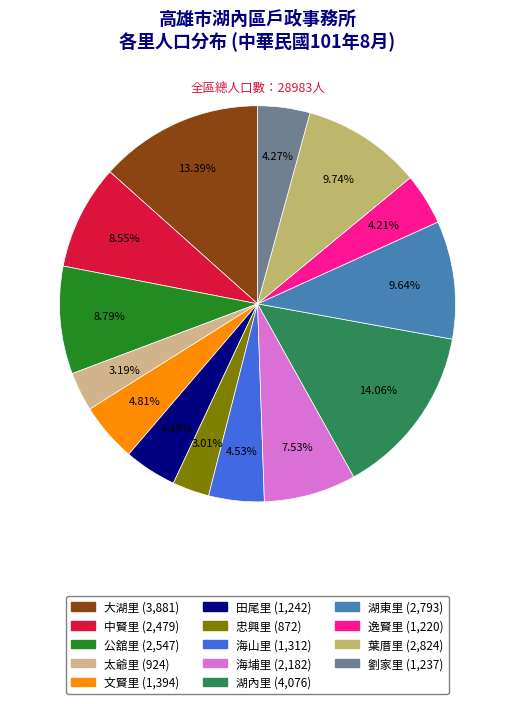

What is the change in value from 湖內里 to 湖東里?

-1283